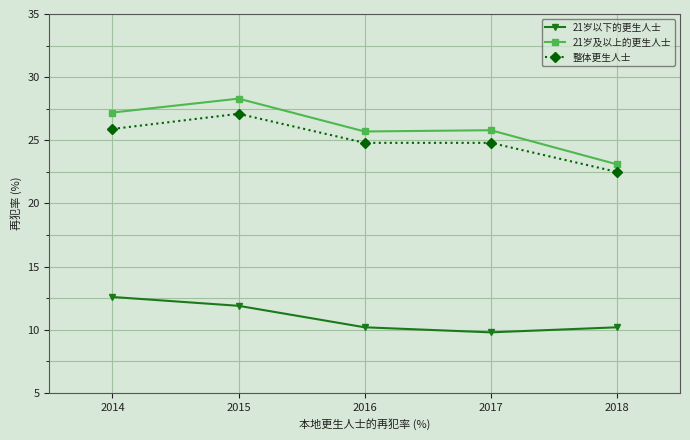

What is the sum of all 21岁以下的更生人士 values?

54.7